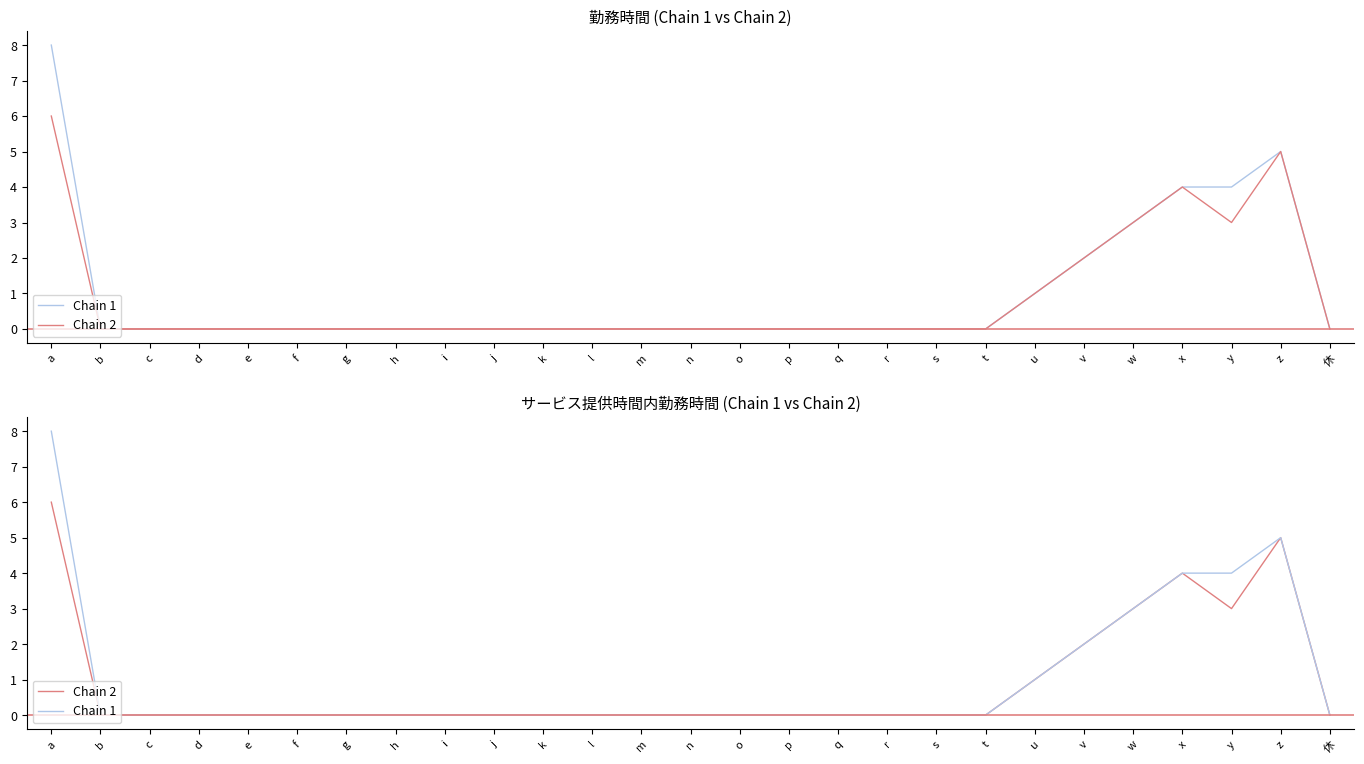

Where is the first local maximum for Chain 1?

z